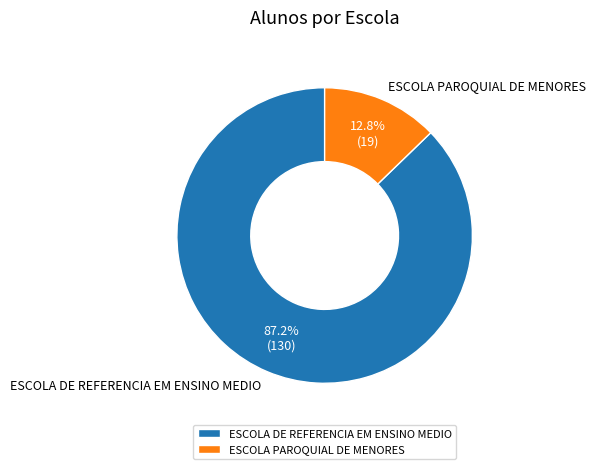

Which slice is the largest?

ESCOLA DE REFERENCIA EM ENSINO MEDIO